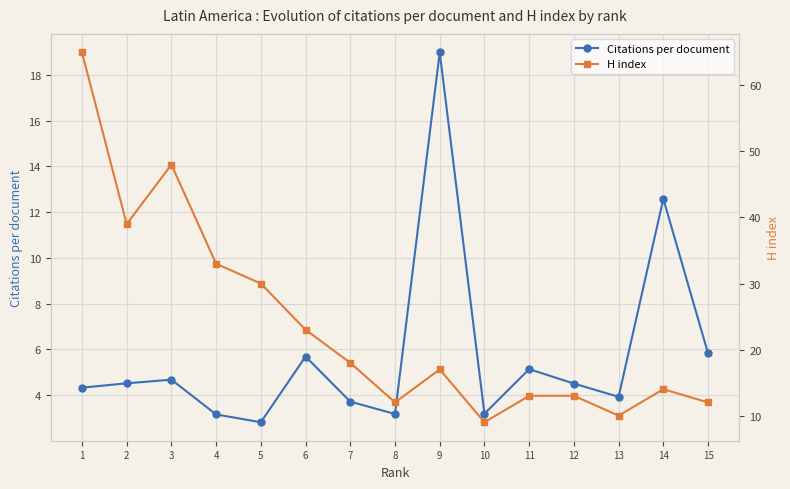

Which series has the largest range (max minus min)?

H index